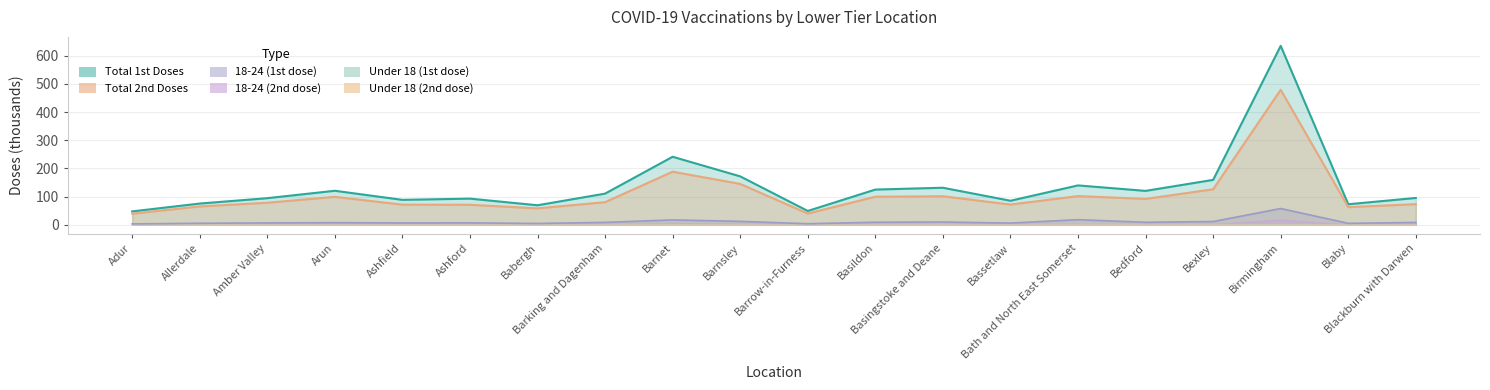

Which series has the widest spread of values?

Total 1st Doses